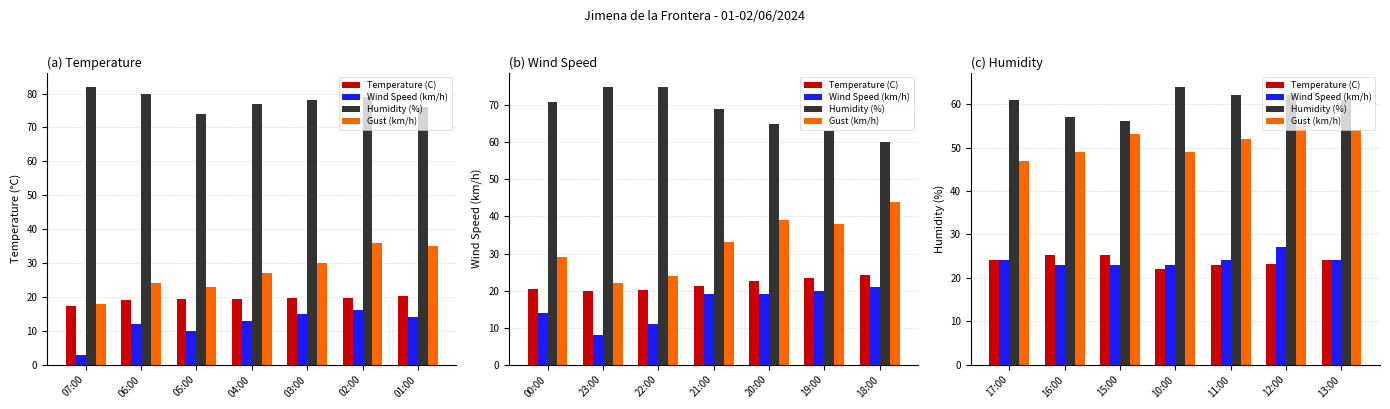

What is the label of the 2nd bar from the left?

16:00